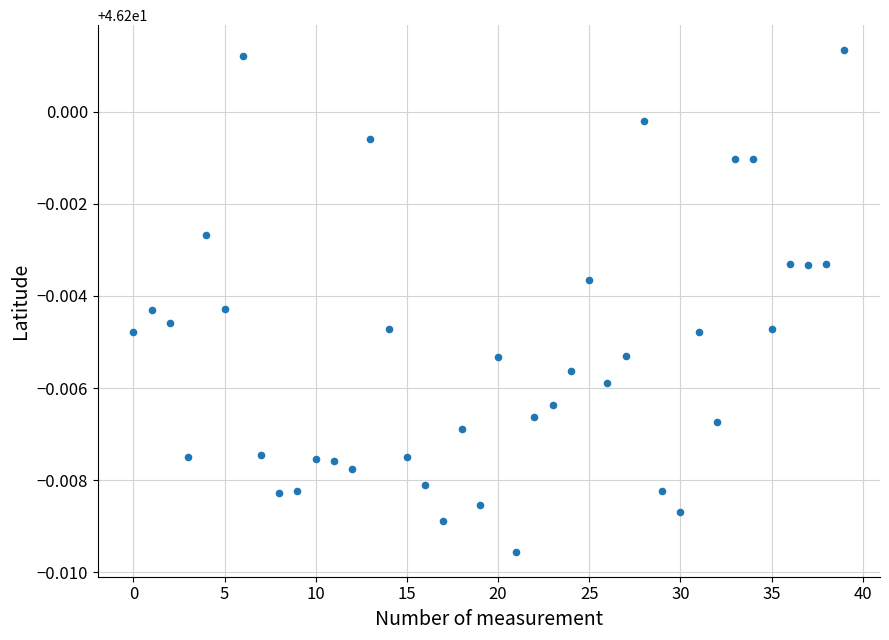

Count the number of points in this scatter plot.

40